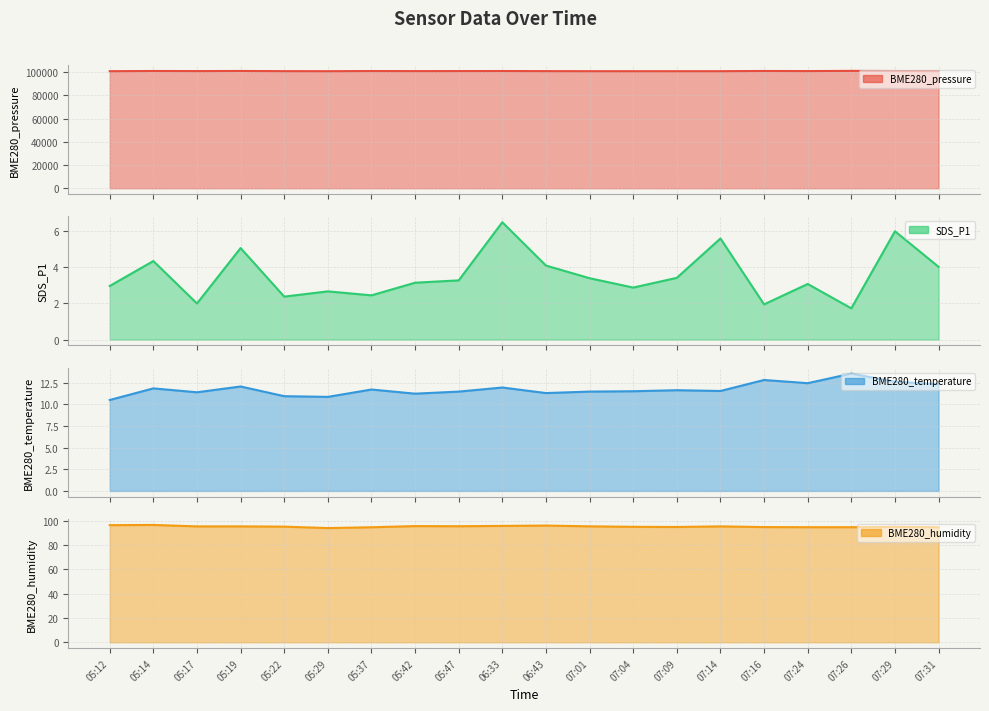

True or false: BME280_pressure has more than 2 points higher than both neighbors.

True